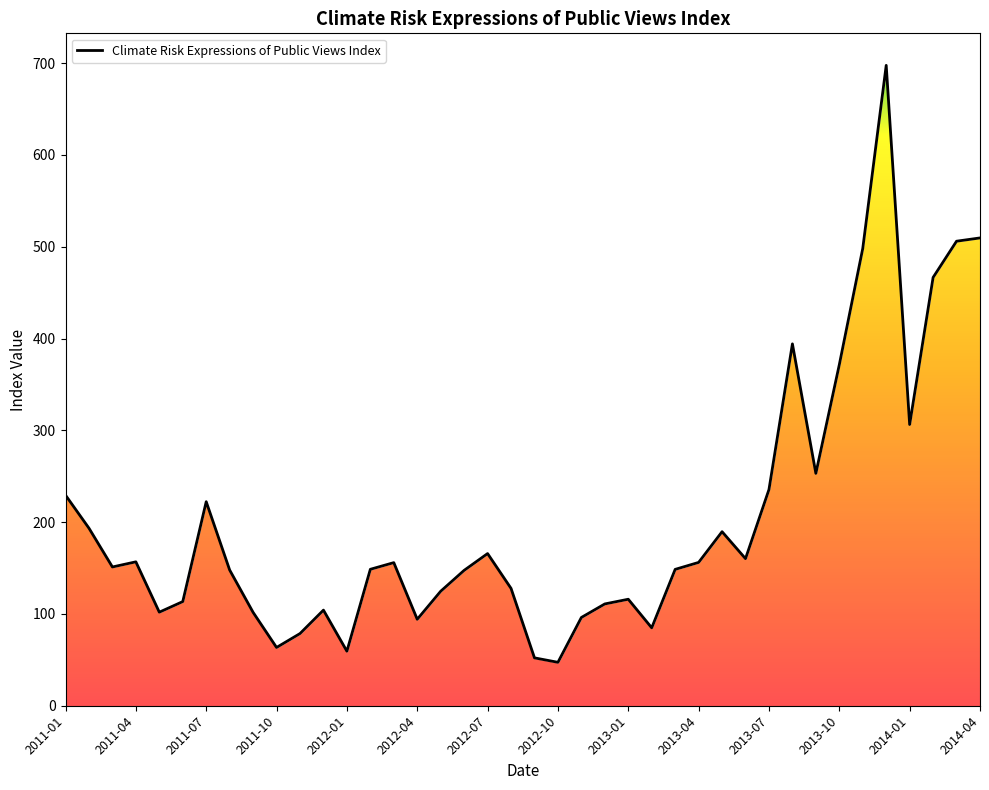

What is the difference between the values at 2012-11 and 2011-01?

133.2